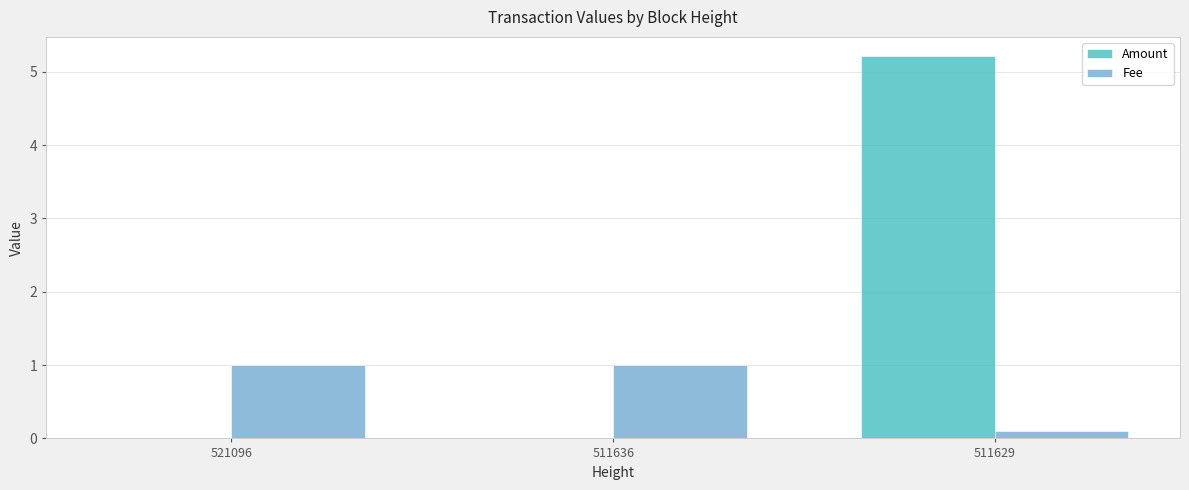

What is the average value of the Amount series?

1.7